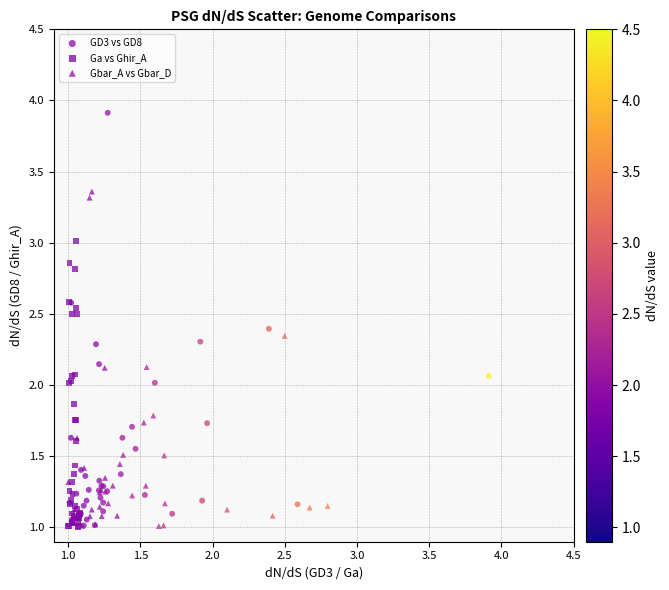

Which series contains the highest Y value?

GD3 vs GD8